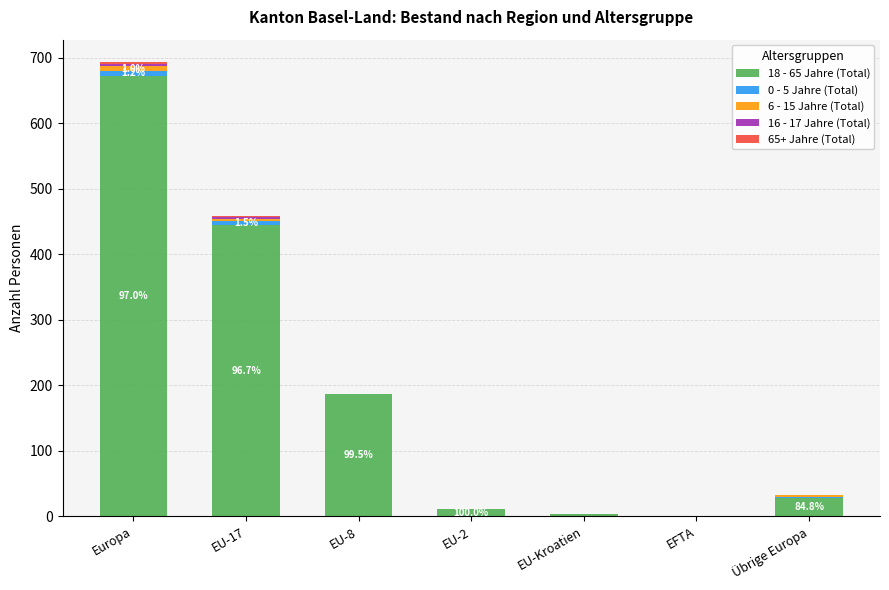

Are the bars horizontal?

No